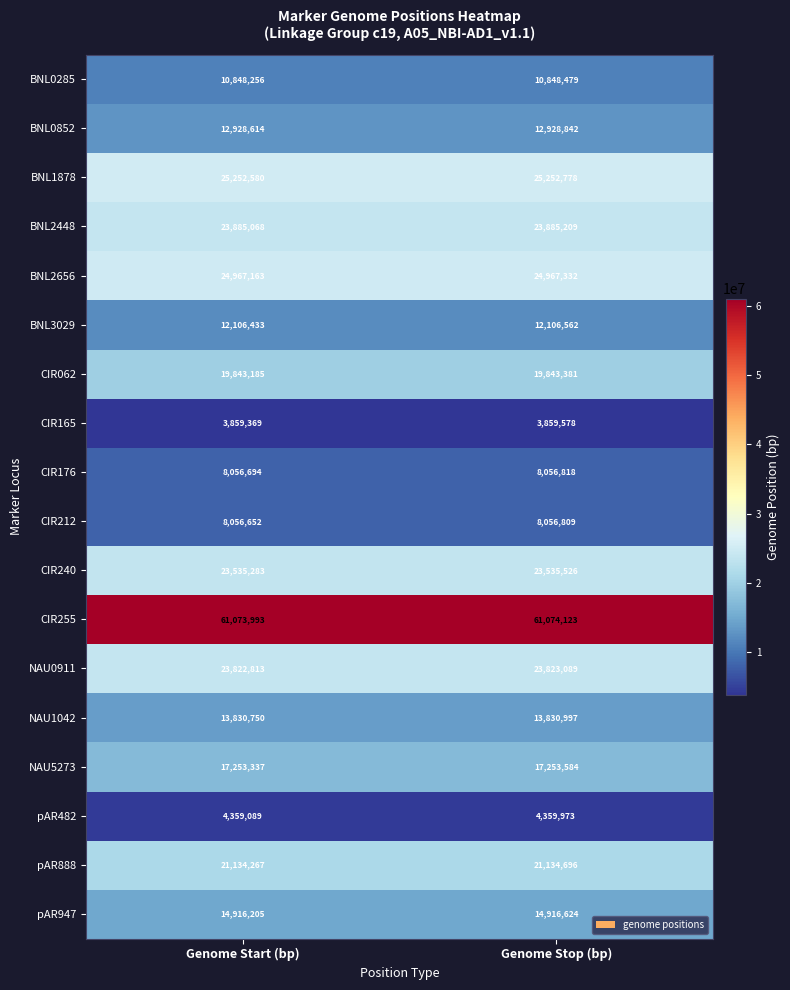

The value of CIR255 at Genome Start (bp) is 61073993. True or false?

True